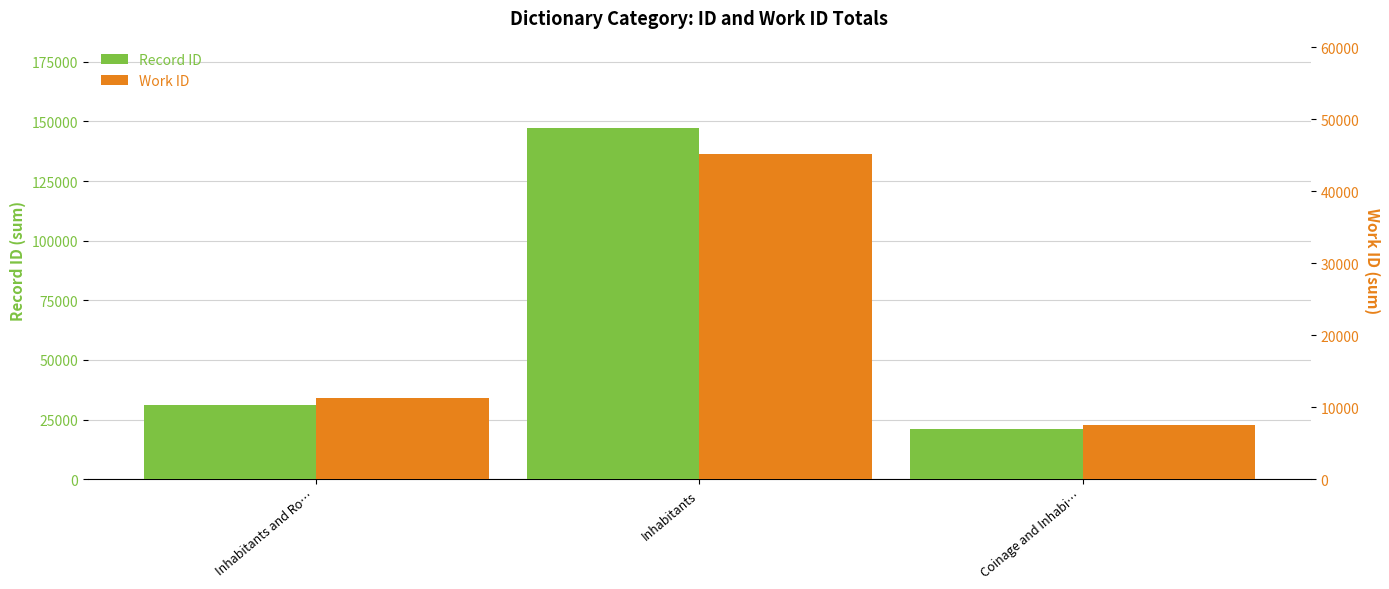

How many bars are there in total?

6